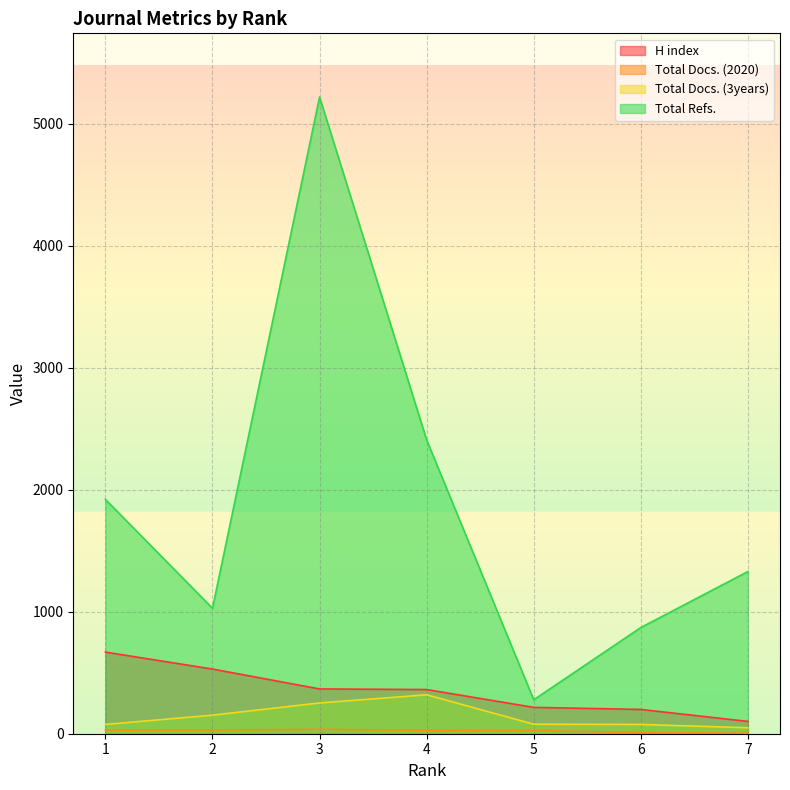

At which label is Total Docs. (3years) closest to 184?

2